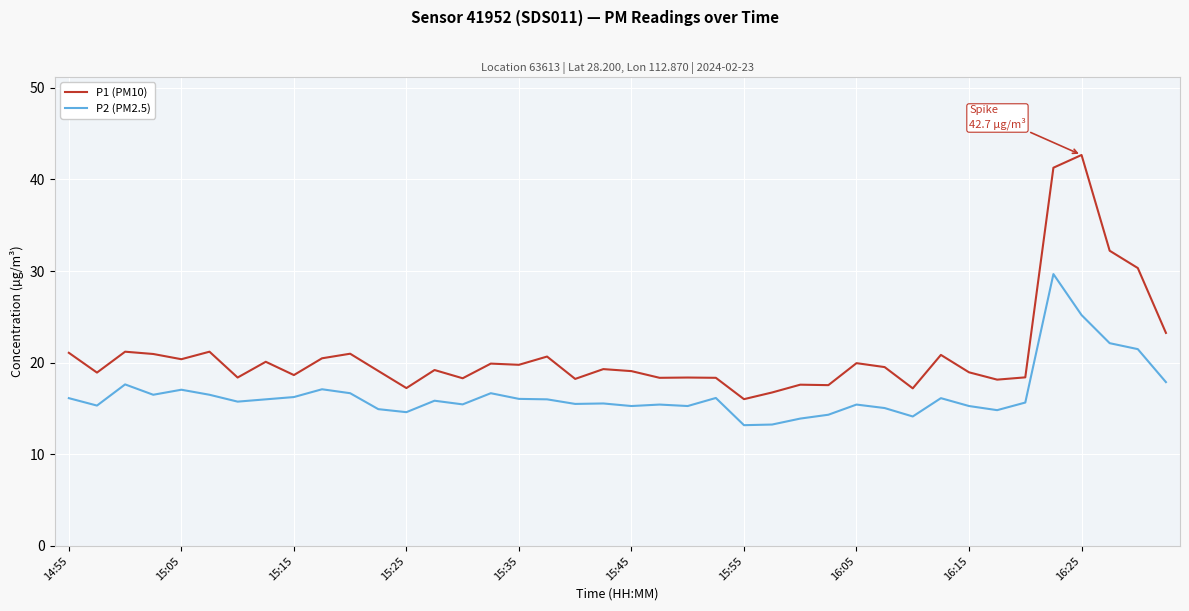

True or false: P2 (PM2.5) and P1 (PM10) cross at least once.

False